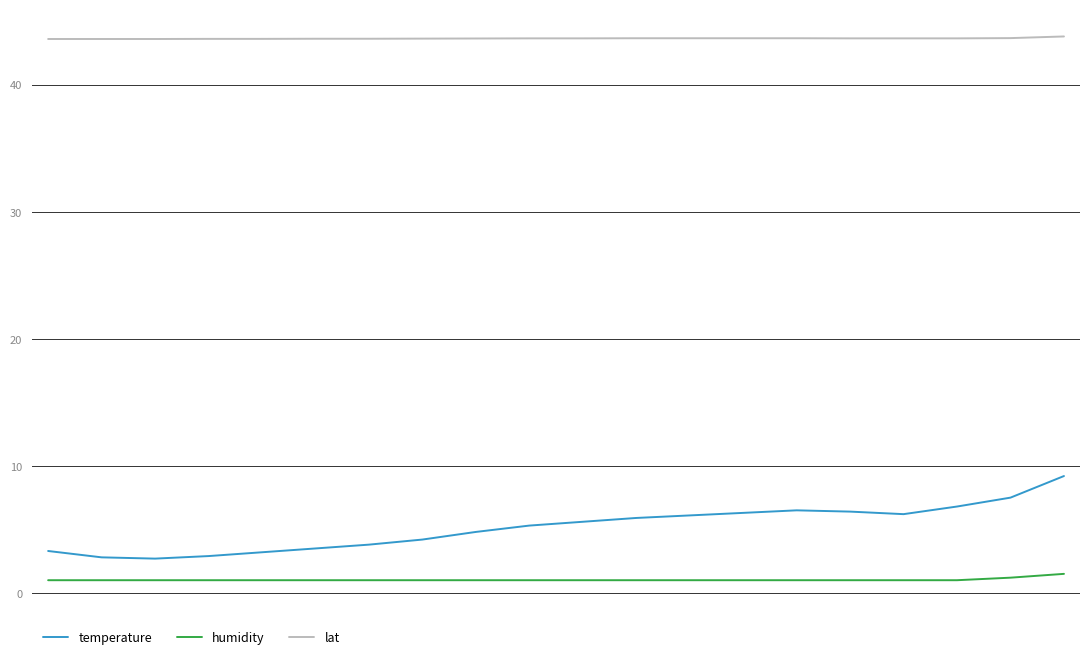

True or false: temperature and lat cross at least once.

False